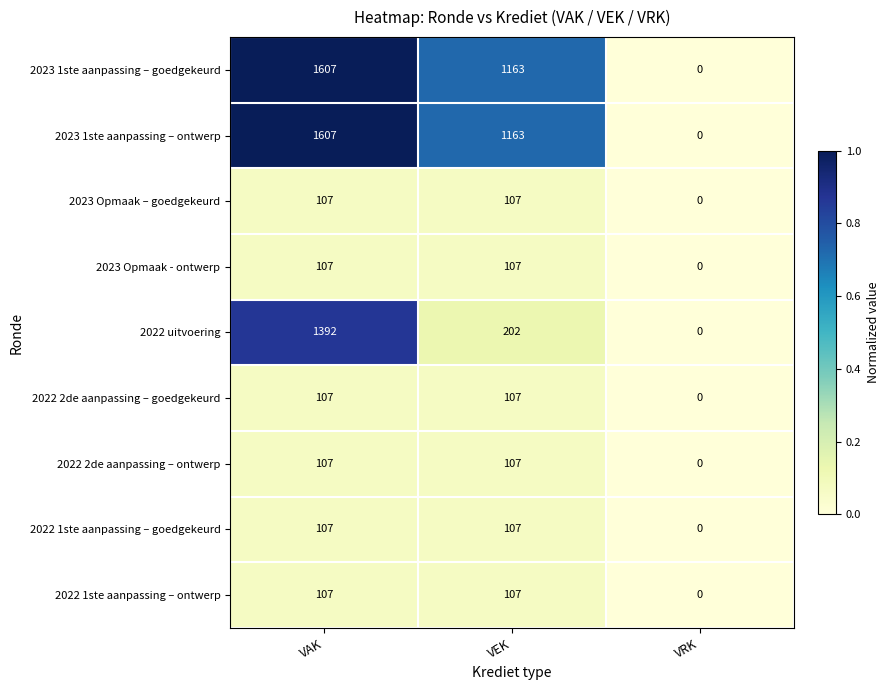

At which label does 2022 1ste aanpassing – goedgekeurd reach its minimum?

VRK